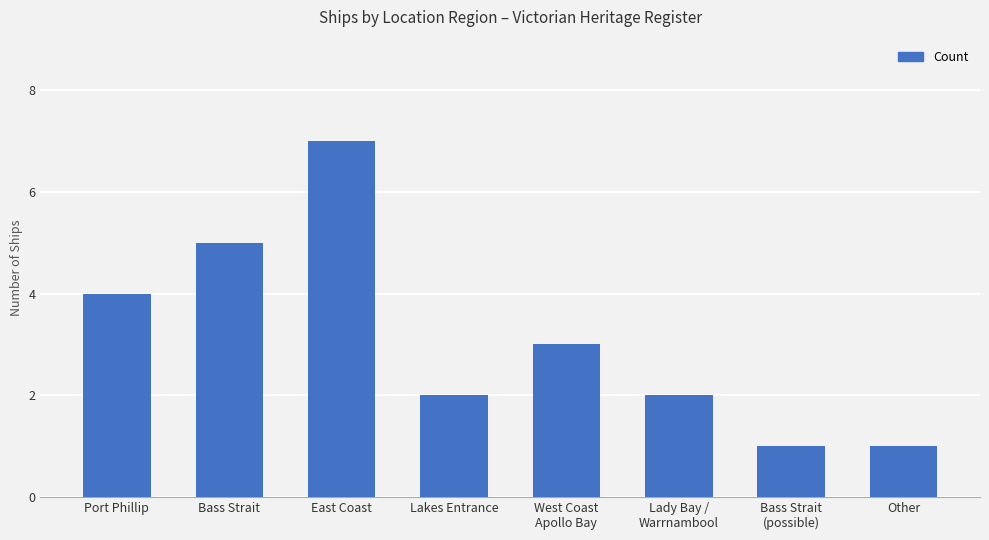

The chart shows a value of 1 at Bass Strait
(possible). True or false?

True